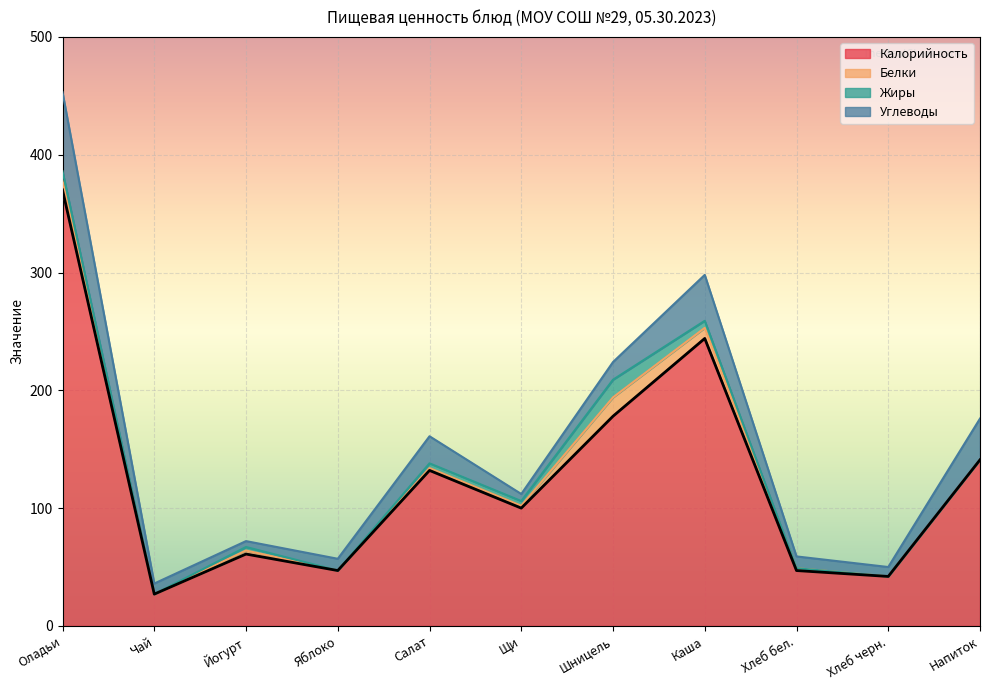

What is the difference between the Белки values at Каша and Салат?

7